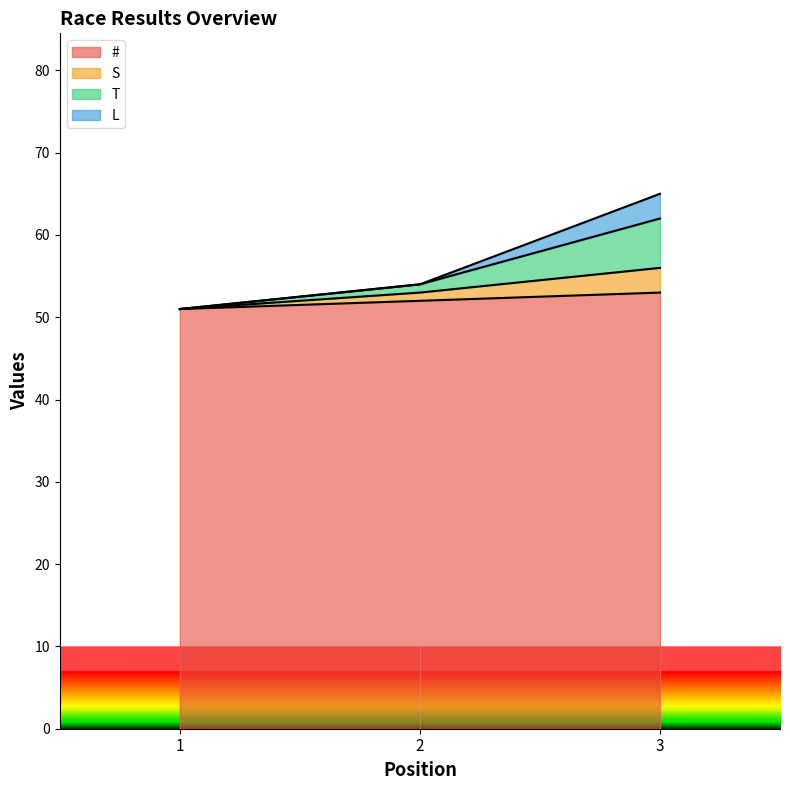

Read the S value at 2, to the nearest 10.

50